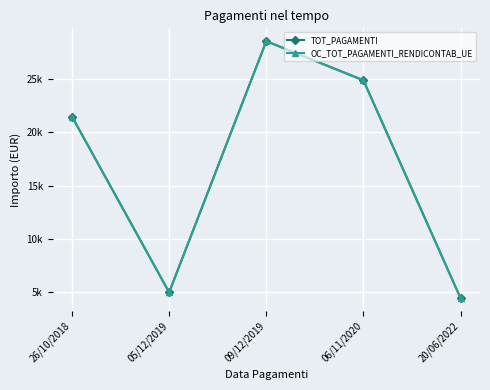

Which series has the largest total across all categories?

TOT_PAGAMENTI